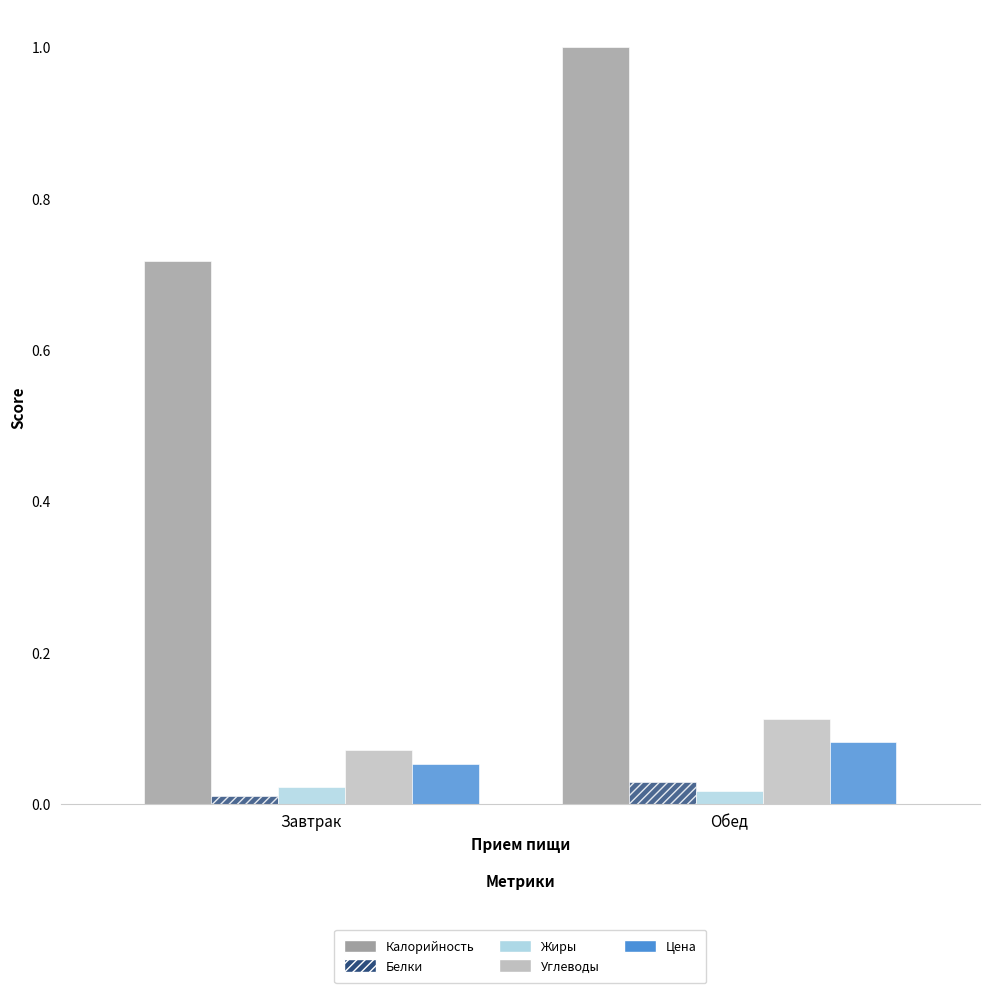

Which series has the widest spread of values?

Калорийность